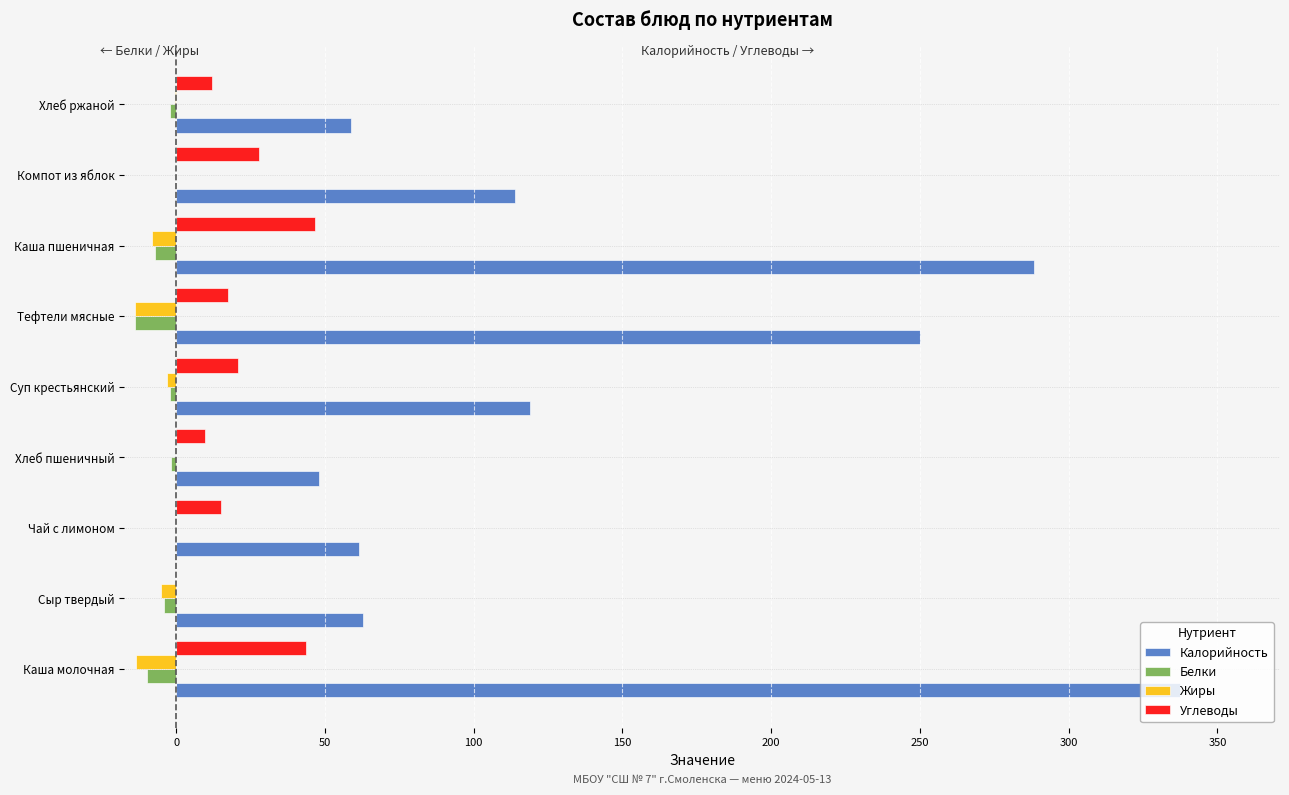

Where is Калорийность nearest to the value 192?

Тефтели мясные